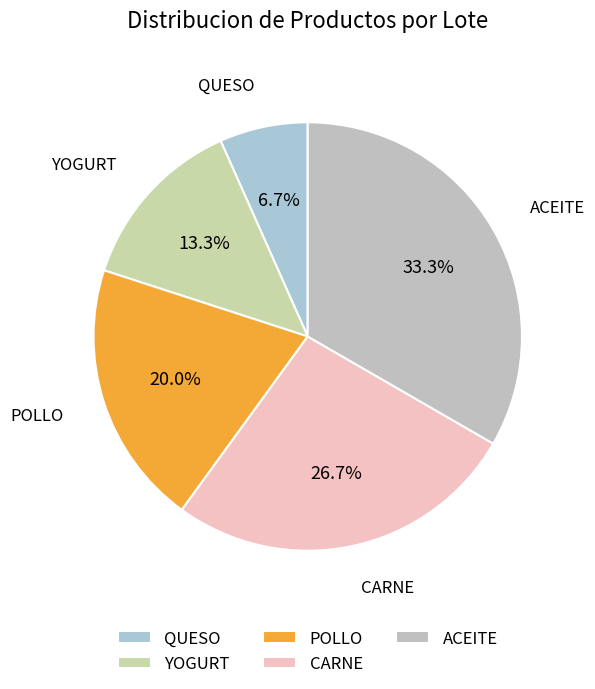

Which category has the biggest portion of the pie?

ACEITE